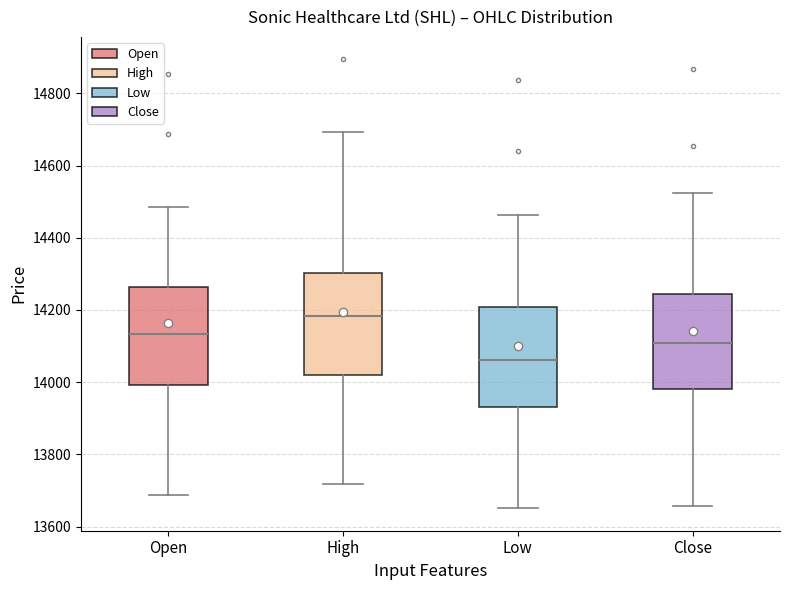

Which box's median line is the lowest?

Low